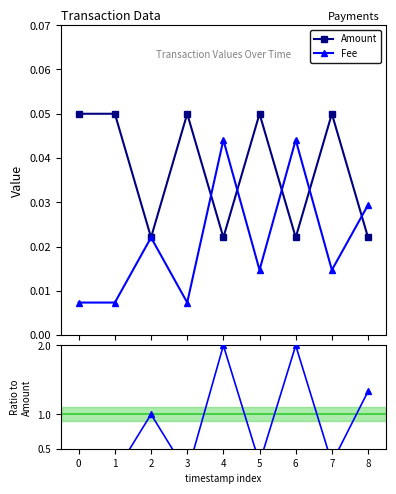

How many lines are shown in the chart?

3